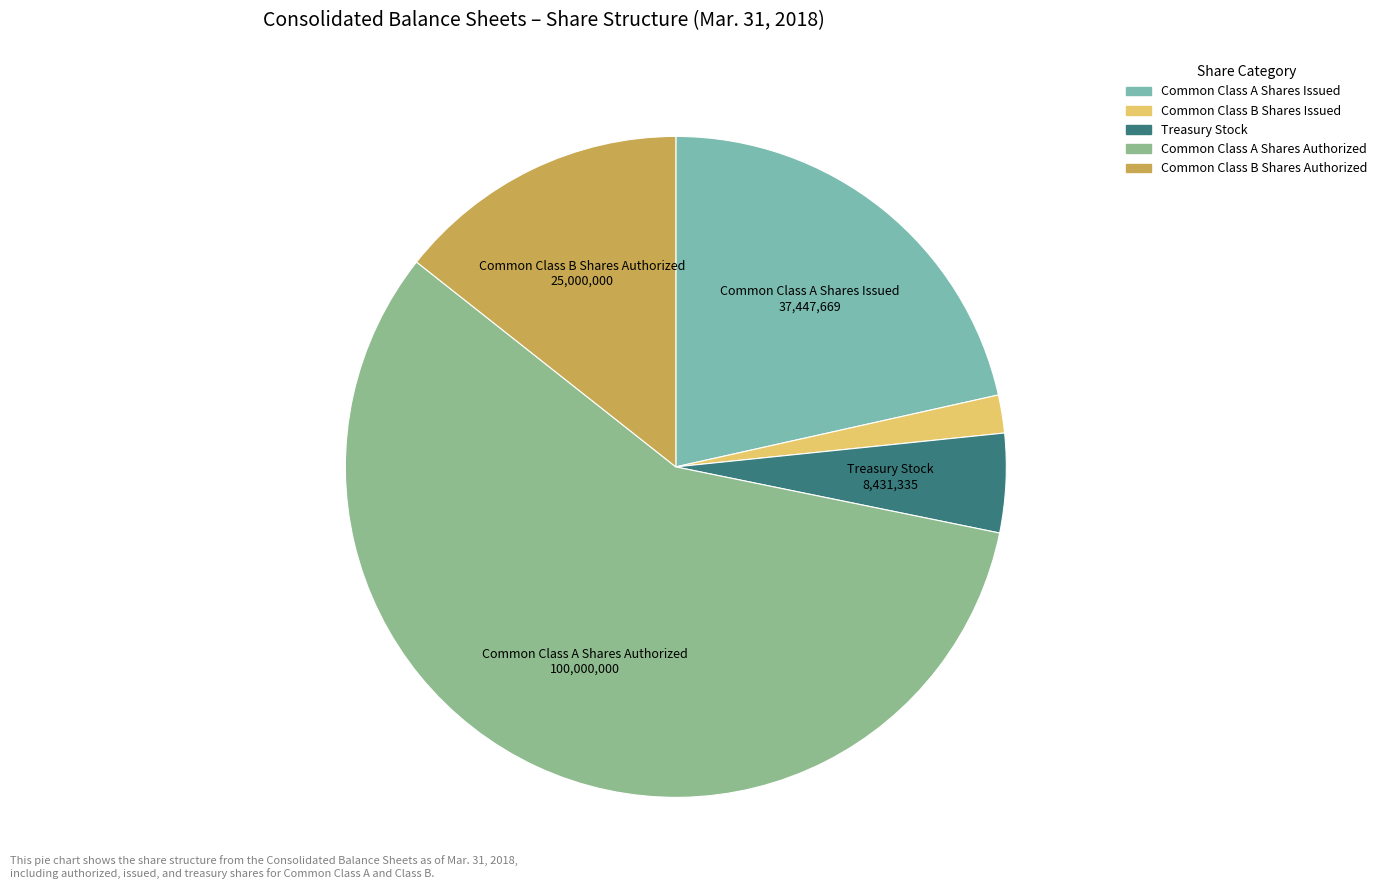

To the nearest percent, what is the combined percentage of Treasury Stock and Common Class B Shares Issued?

7%